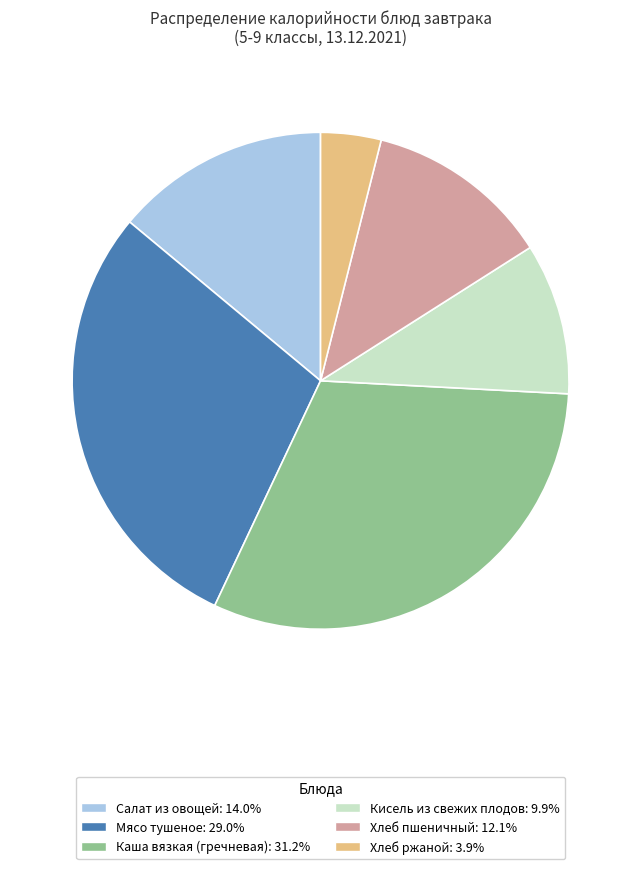

Which has a higher value, Хлеб пшеничный or Салат из овощей?

Салат из овощей